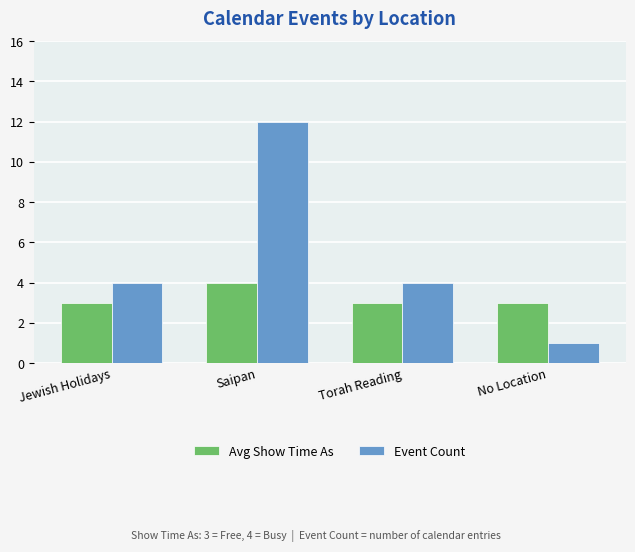

Are the bars horizontal?

No